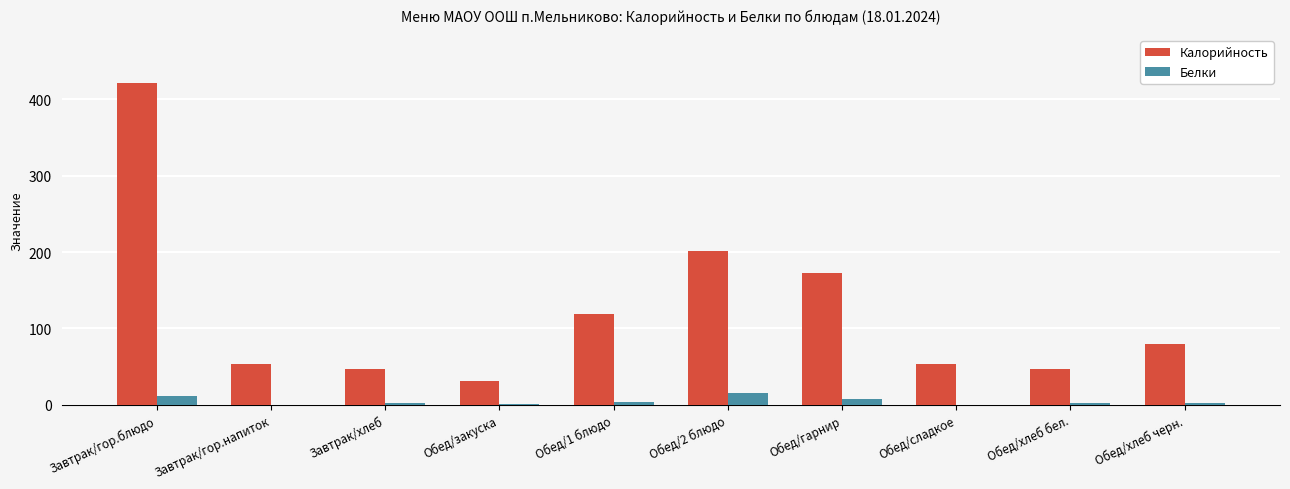

Which series has the largest total across all categories?

Калорийность